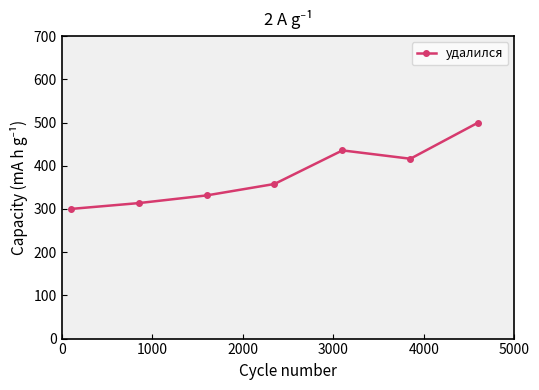

What is the difference between the maximum and second lowest values?

186.5